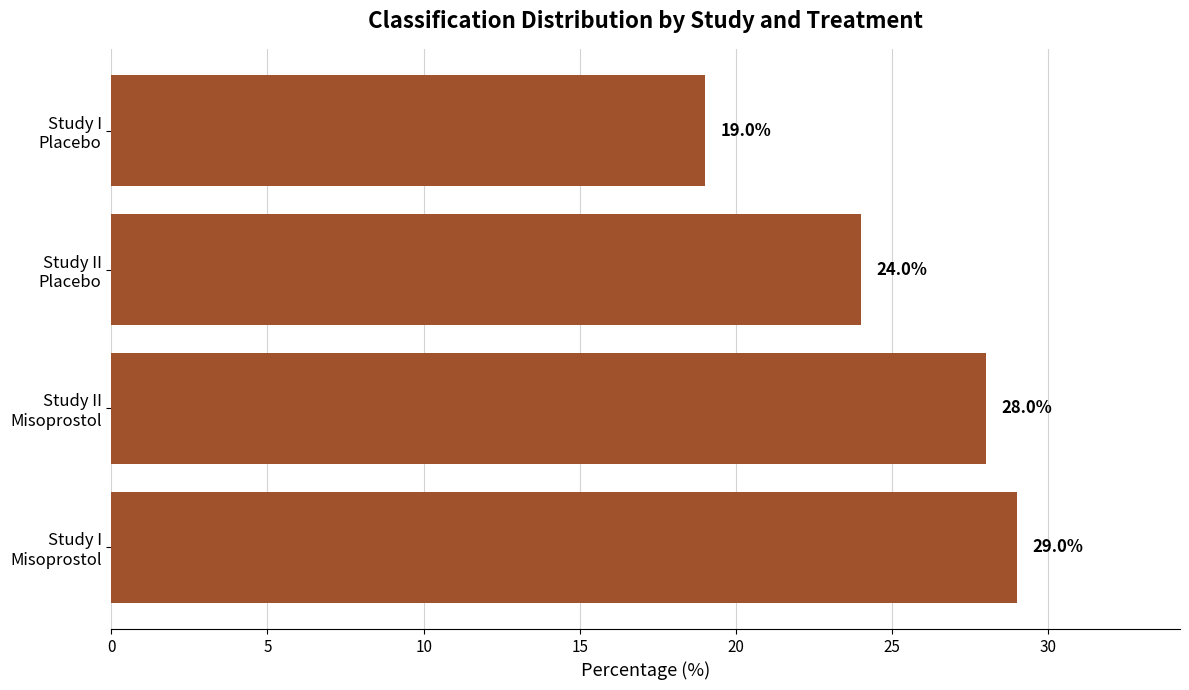

What is the smallest value displayed?

19.0